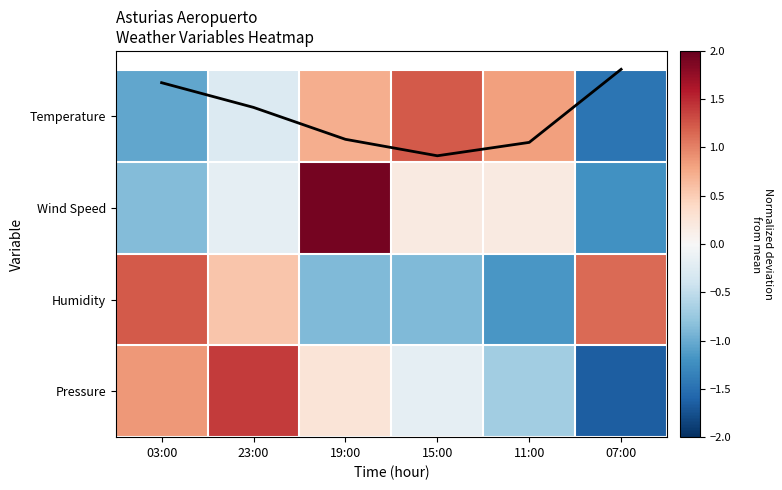

Read the Humidity value at 11:00.

-1.2